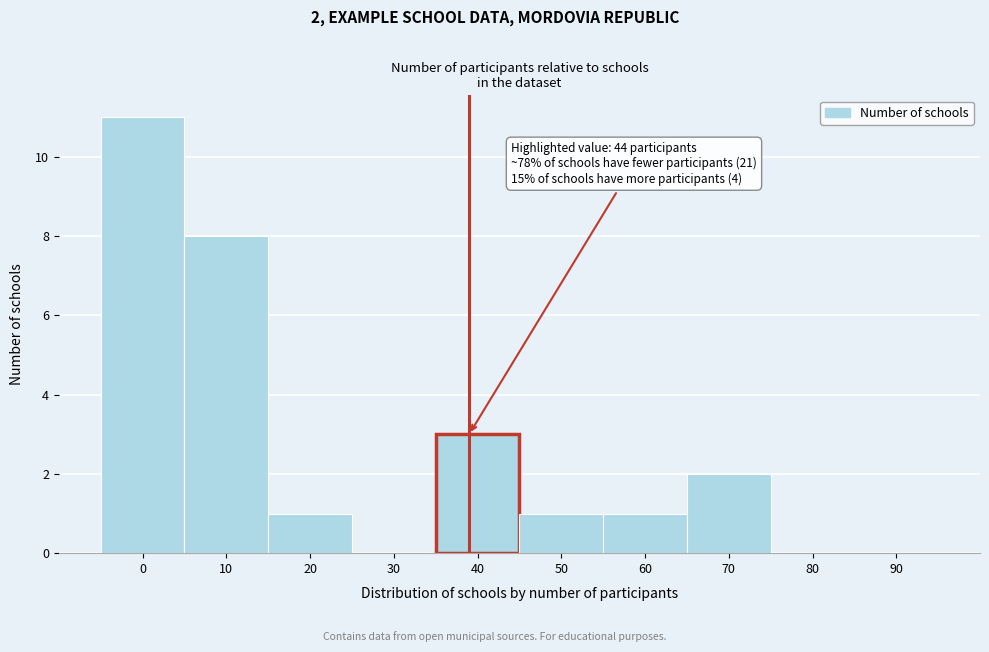

Reading left to right, what are all the values shown in this chart?

0=11	10=8	20=1	30=0	40=3	50=1	60=1	70=2	80=0	90=0